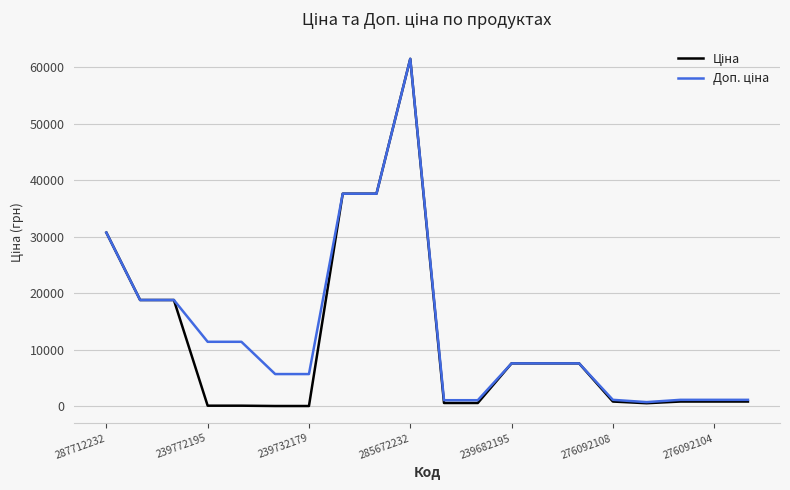

What is the label of the 20th point from the right?

287712232